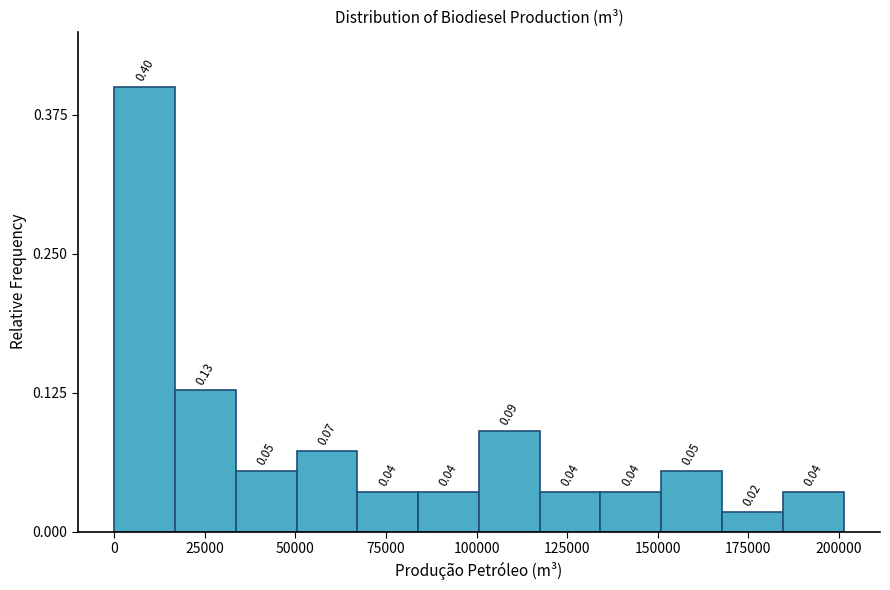

Around what value on the x-axis is the tallest bar? Give the approximate position of its centre, as read against the axis.

10000